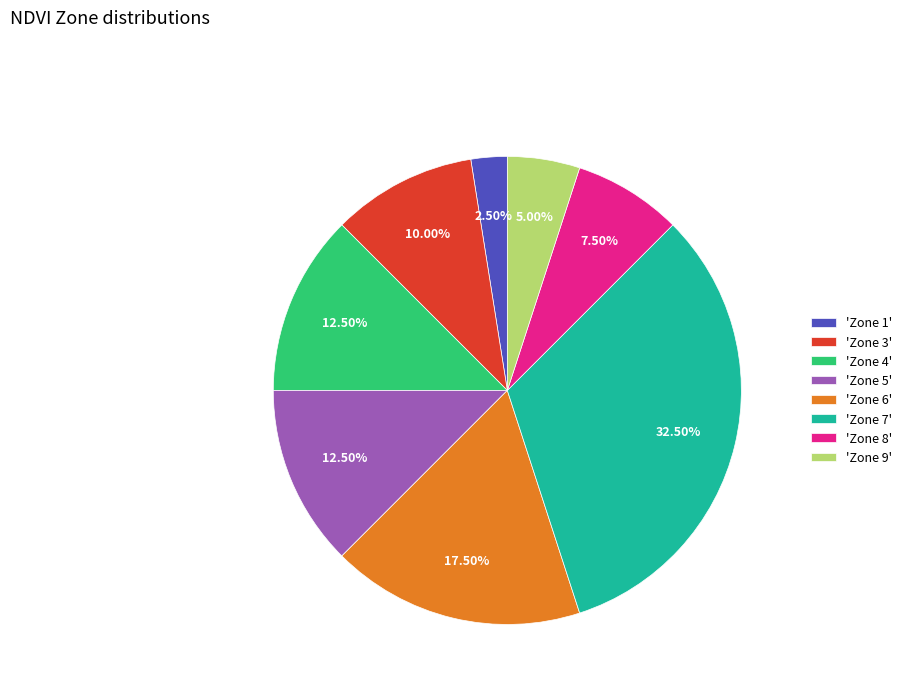

Which has a higher value, 'Zone 7' or 'Zone 9'?

'Zone 7'